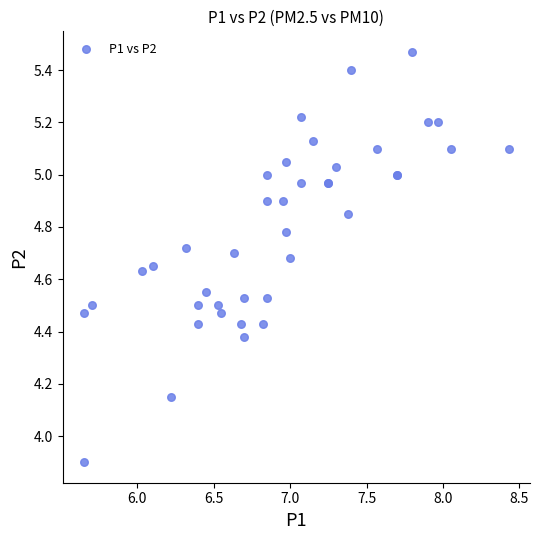

What Y value in the scatter plot is closest to 4?

3.9